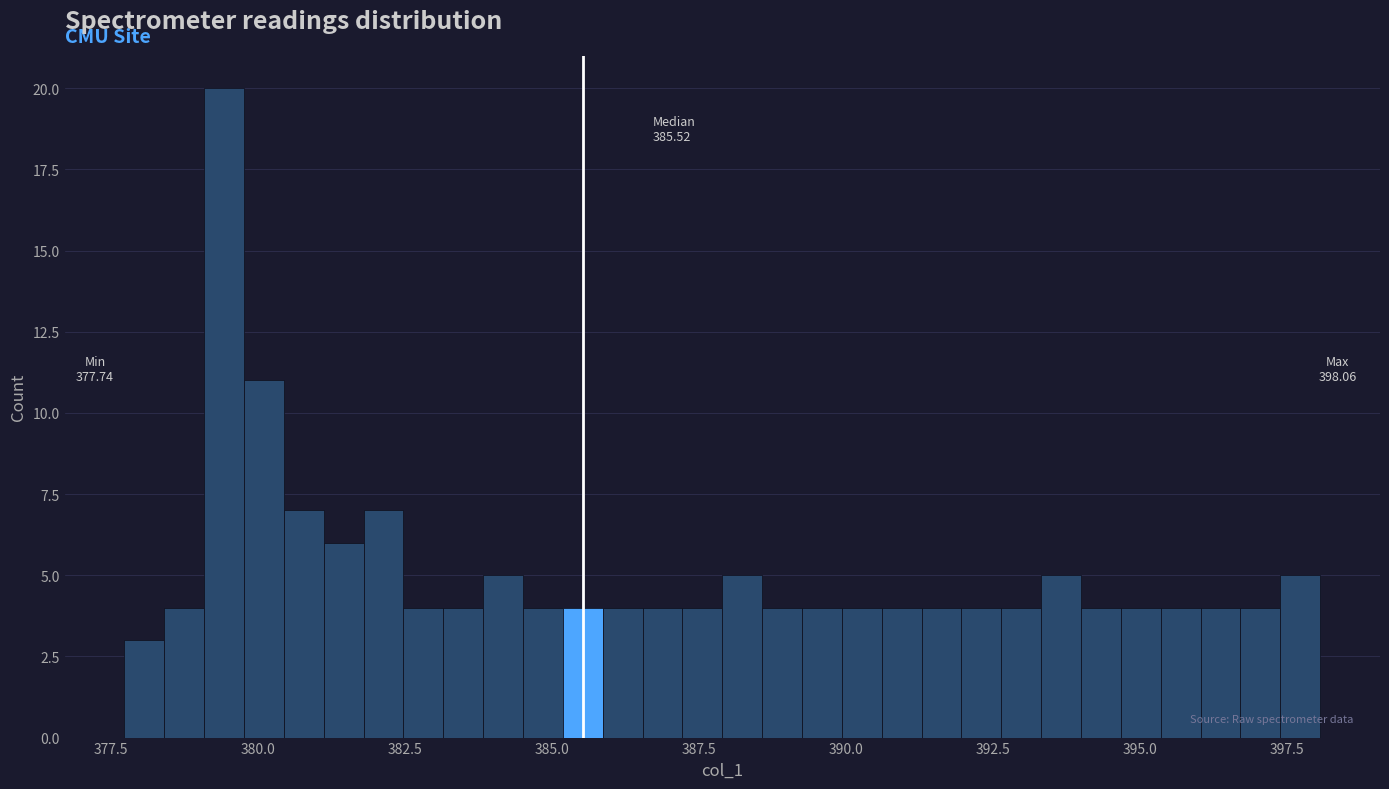

Read against the x-axis, roughly where is the centre of the tallest bar?

379.5